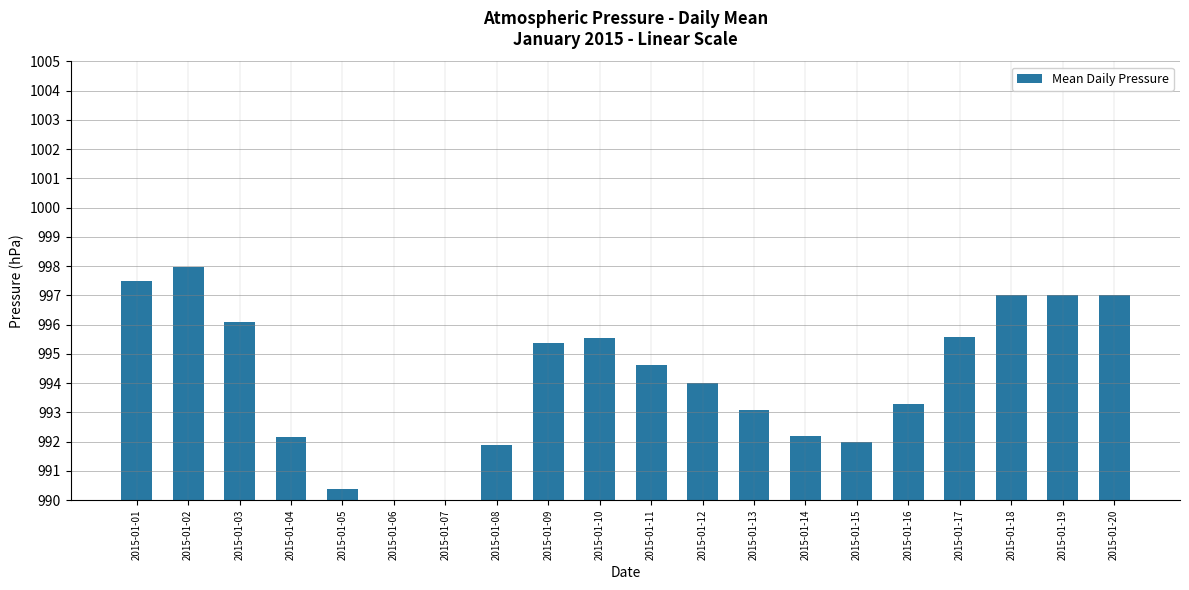

What is the value of the 19th bar from the left?

997.0